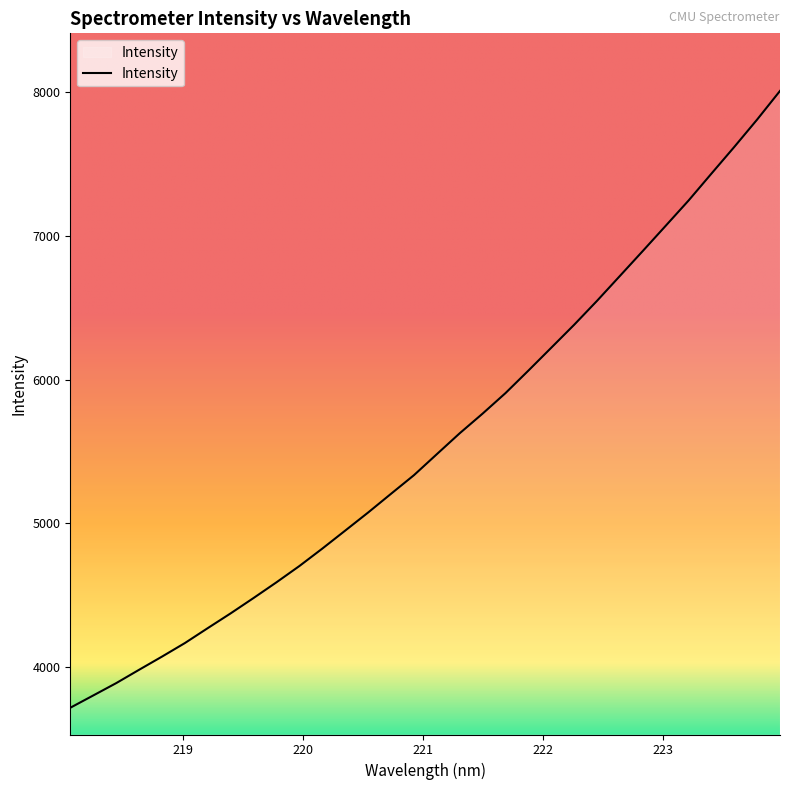

What is the average value?

5570.0